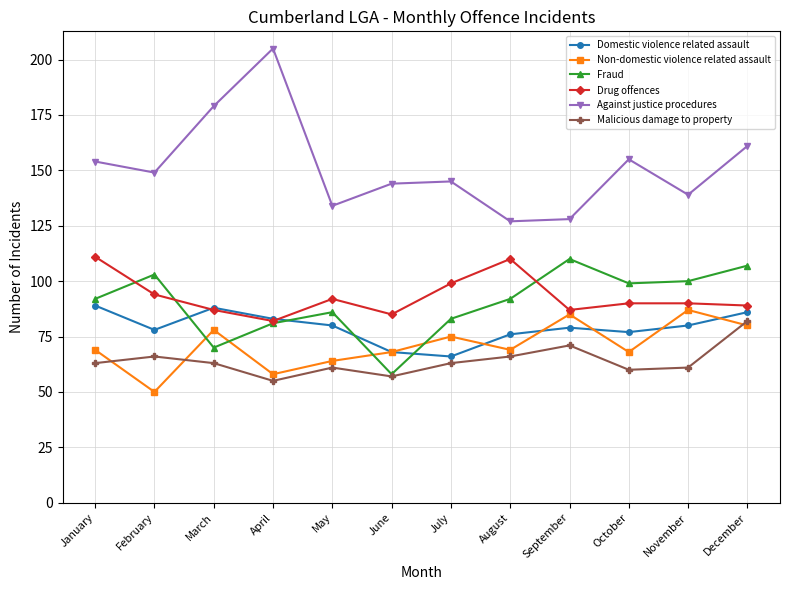

What are all the series names shown in the legend?

Domestic violence related assault, Non-domestic violence related assault, Fraud, Drug offences, Against justice procedures, Malicious damage to property